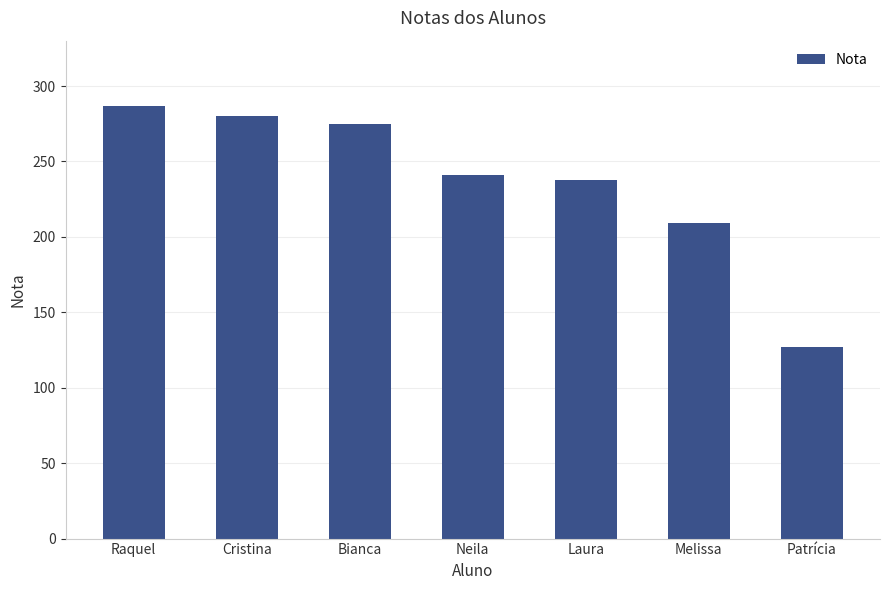

True or false: the data shows 280 at Cristina.

True